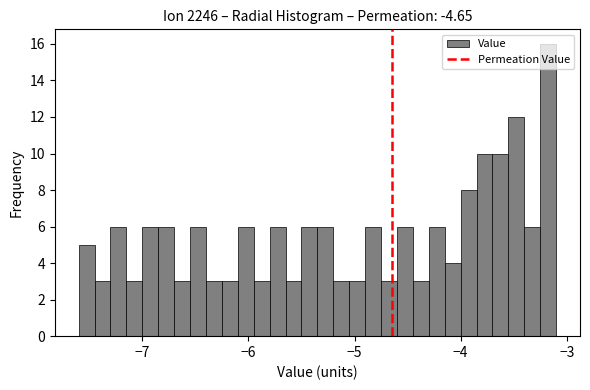

Read against the x-axis, roughly where is the centre of the tallest bar?

-3.2